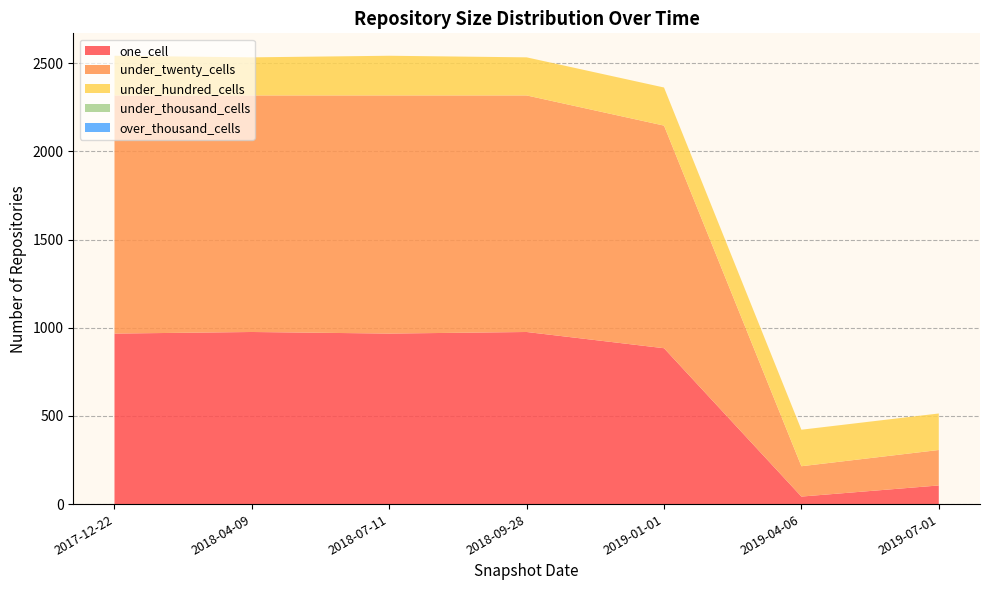

Reading left to right, transcribe all the data shown in this chart.

one_cell: 2017-12-22=967	2018-04-09=976	2018-07-11=967	2018-09-28=976	2019-01-01=884	2019-04-06=43	2019-07-01=106
under_twenty_cells: 2017-12-22=1350	2018-04-09=1341	2018-07-11=1350	2018-09-28=1341	2019-01-01=1262	2019-04-06=172	2019-07-01=201
under_hundred_cells: 2017-12-22=225	2018-04-09=216	2018-07-11=225	2018-09-28=216	2019-01-01=216	2019-04-06=207	2019-07-01=207
under_thousand_cells: 2017-12-22=0	2018-04-09=0	2018-07-11=0	2018-09-28=0	2019-01-01=0	2019-04-06=0	2019-07-01=0
over_thousand_cells: 2017-12-22=0	2018-04-09=0	2018-07-11=0	2018-09-28=0	2019-01-01=0	2019-04-06=0	2019-07-01=0